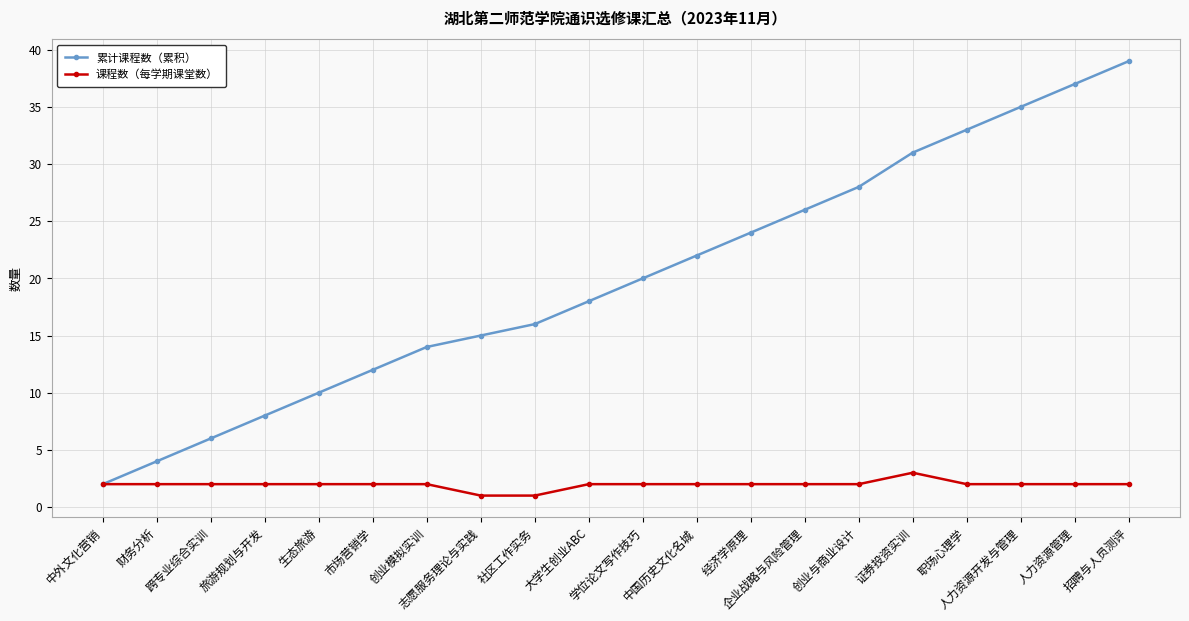

What is the value of the 课程数（每学期课堂数） point at the 17th from the left?

2